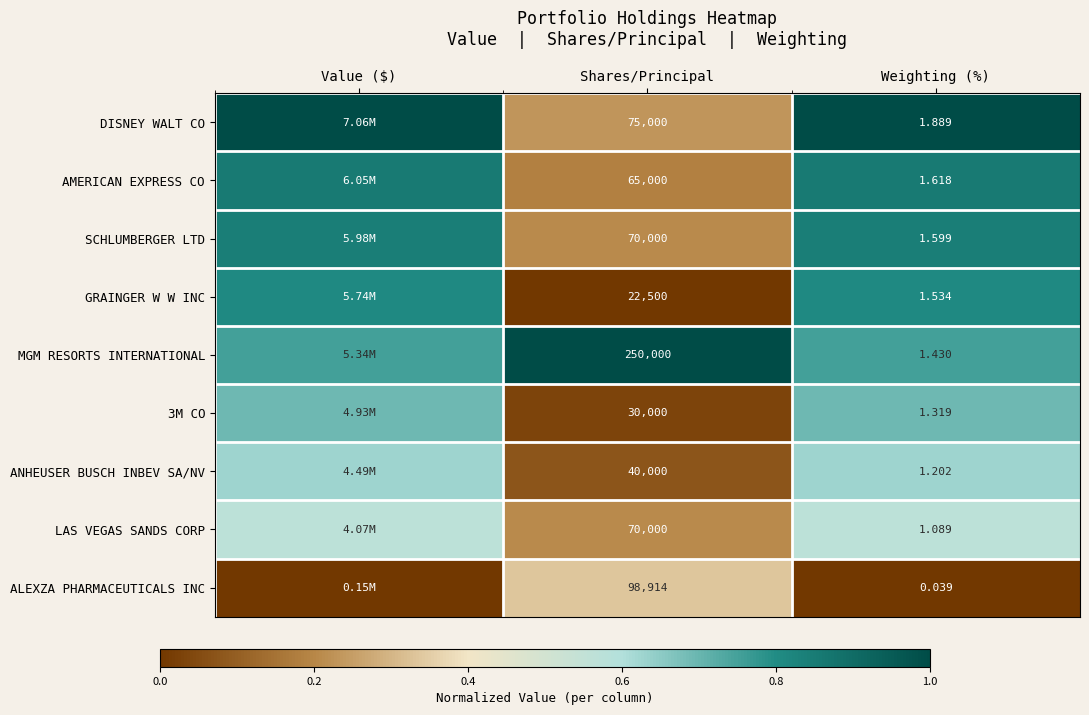

Between Shares/Principal and Weighting (%), which series saw the biggest shift?

MGM RESORTS INTERNATIONAL